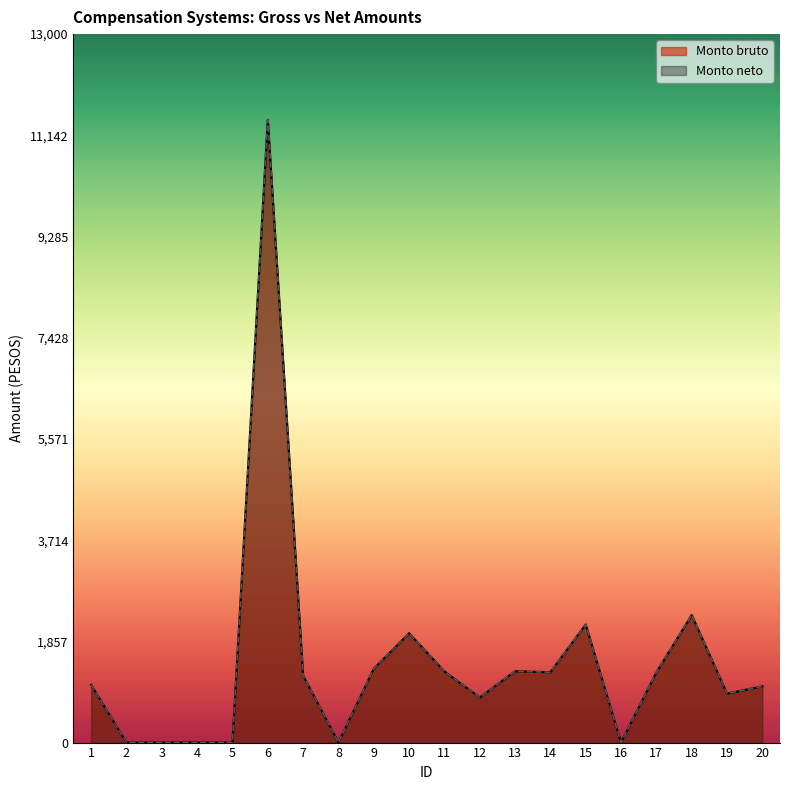

True or false: Monto bruto and Monto neto cross at least once.

False